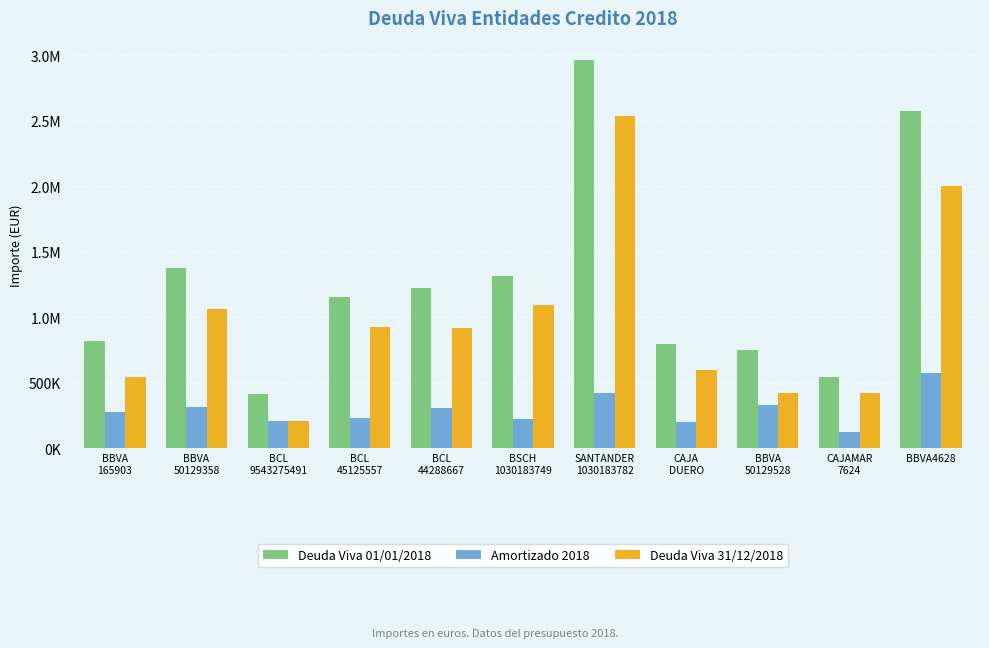

What is the spread (max minus min) of values at BBVA4628?

2000000.0